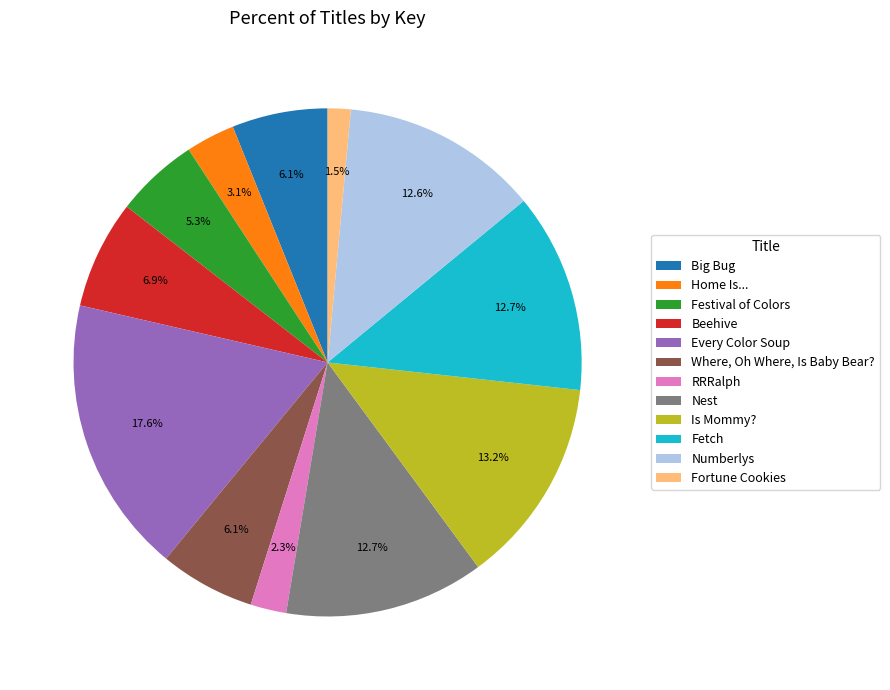

What is the ratio of the value at Every Color Soup to the value at Fetch?

1.4